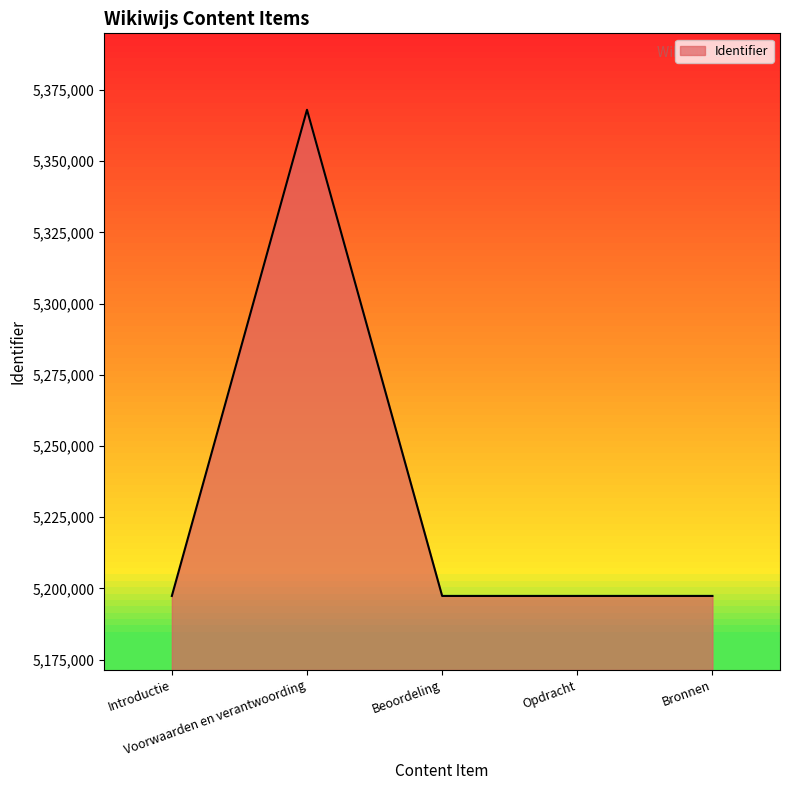

Read the value at Bronnen.

5197335